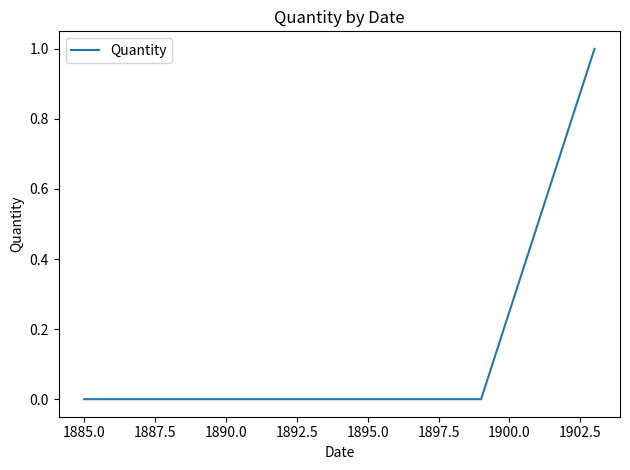

Does the chart have visible grid lines?

No